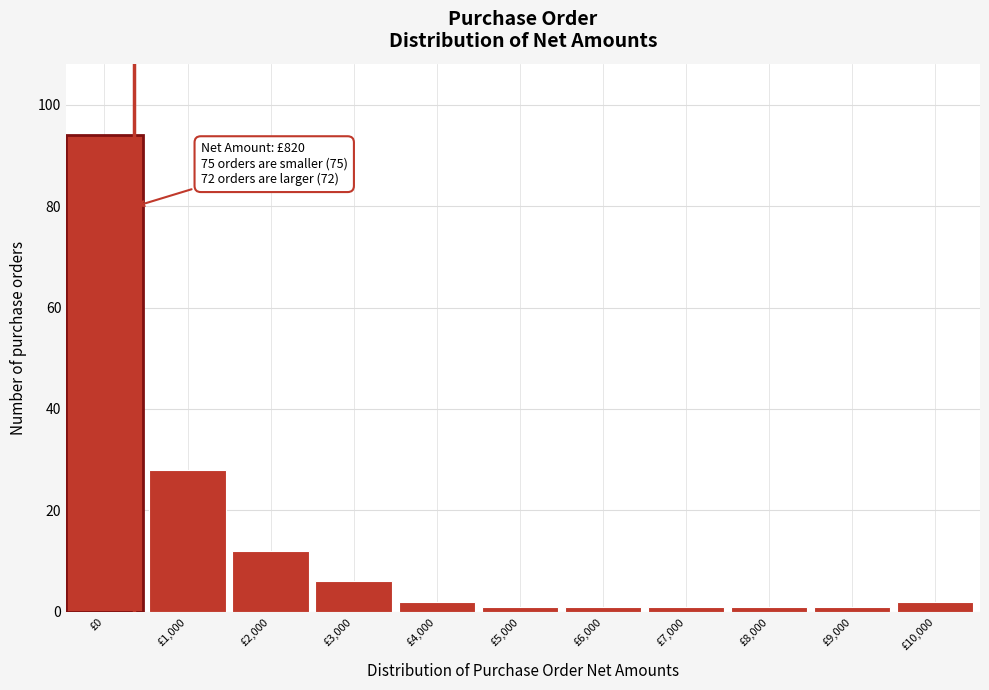

Reading left to right, transcribe all the data shown in this chart.

£0=94	£1,000=28	£2,000=12	£3,000=6	£4,000=2	£5,000=1	£6,000=1	£7,000=1	£8,000=1	£9,000=1	£10,000=2